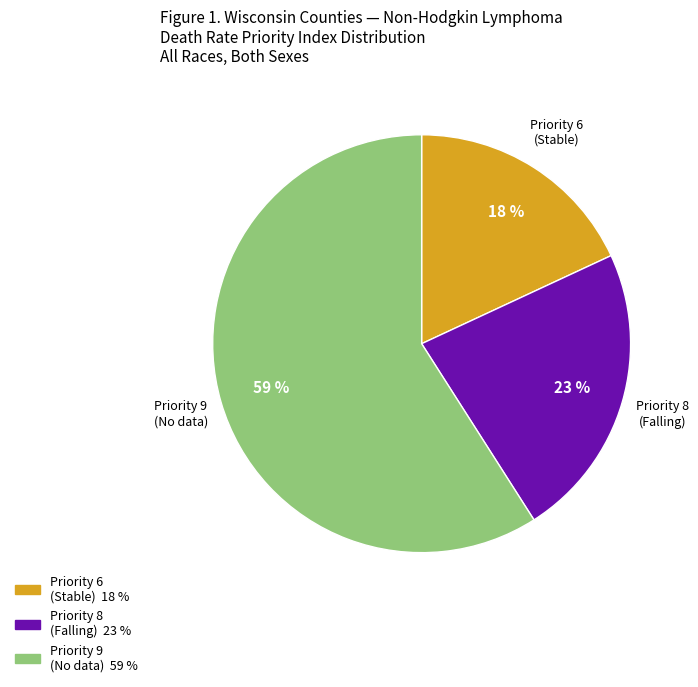

Is there a majority slice in this chart?

Yes